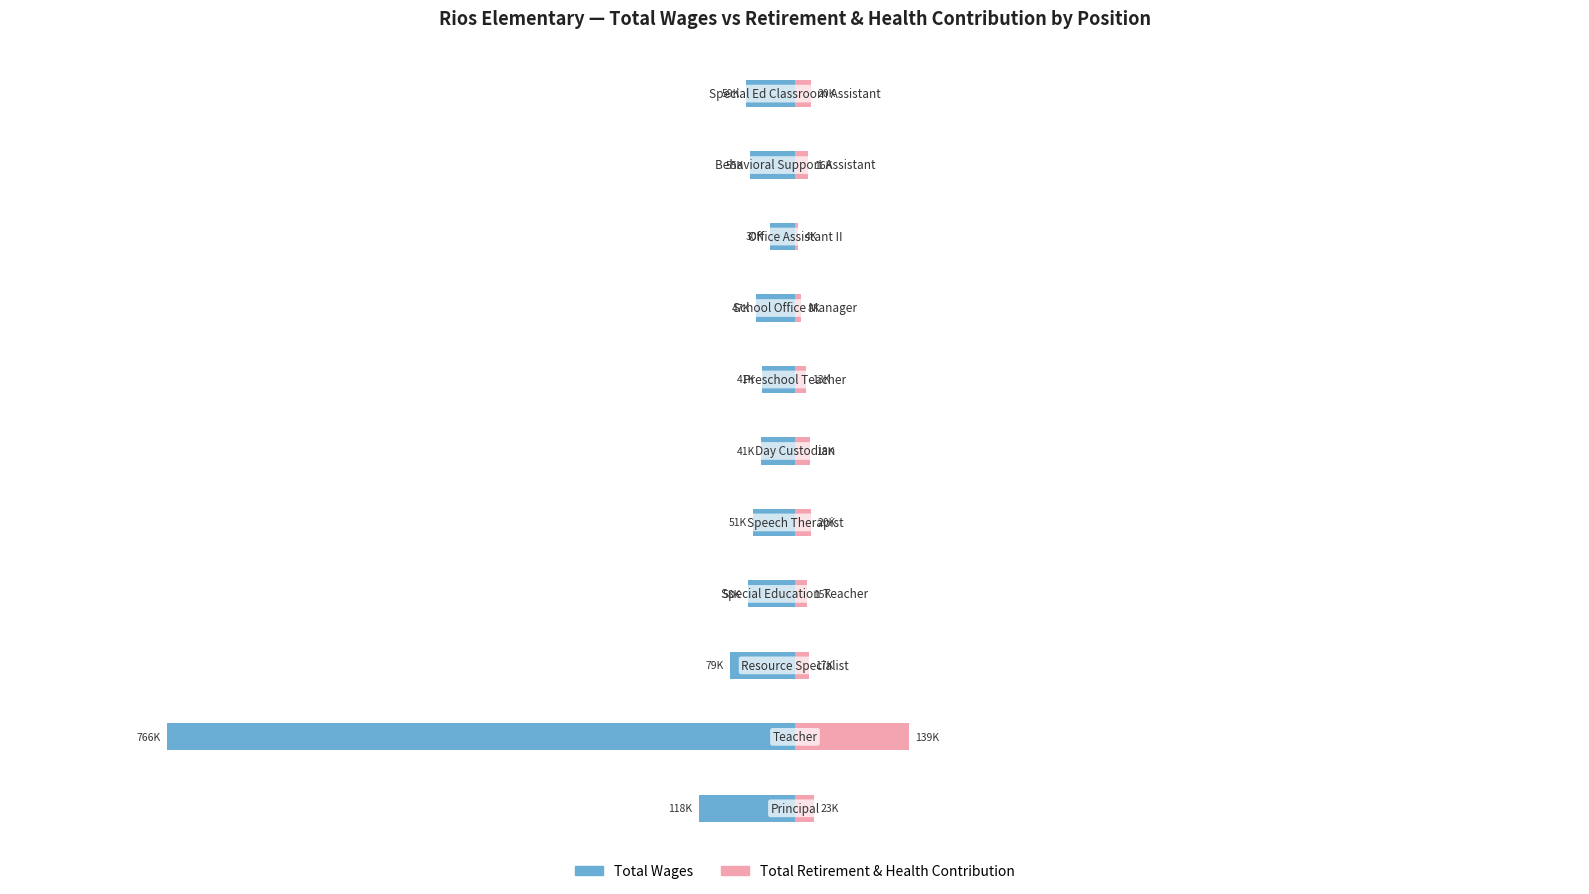

Is it true that Total Retirement & Health Contribution equals 34455 at 4?

False